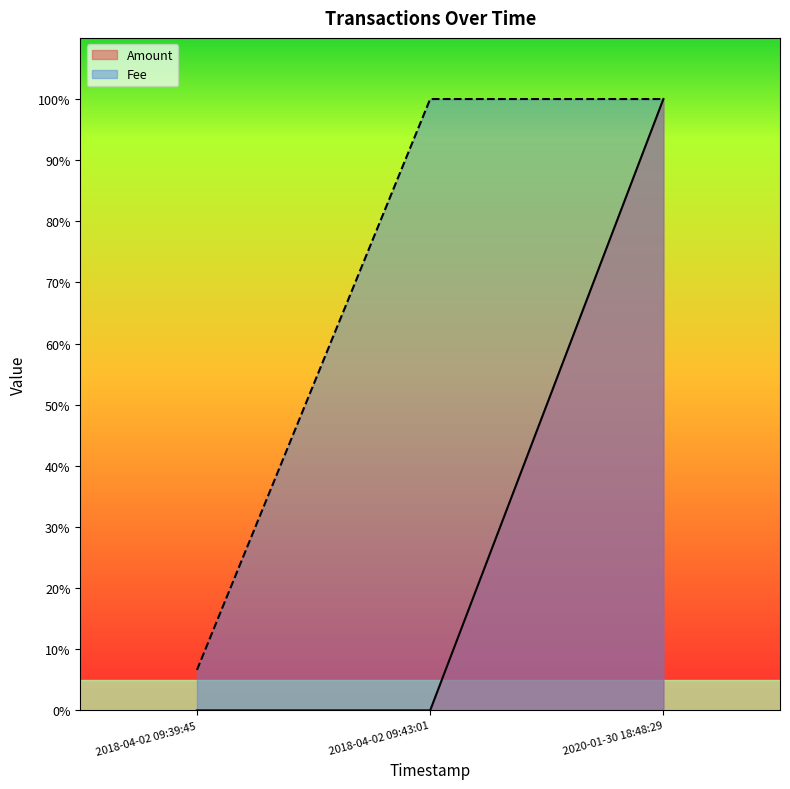

At how many categories does at least one series exceed 0?

3